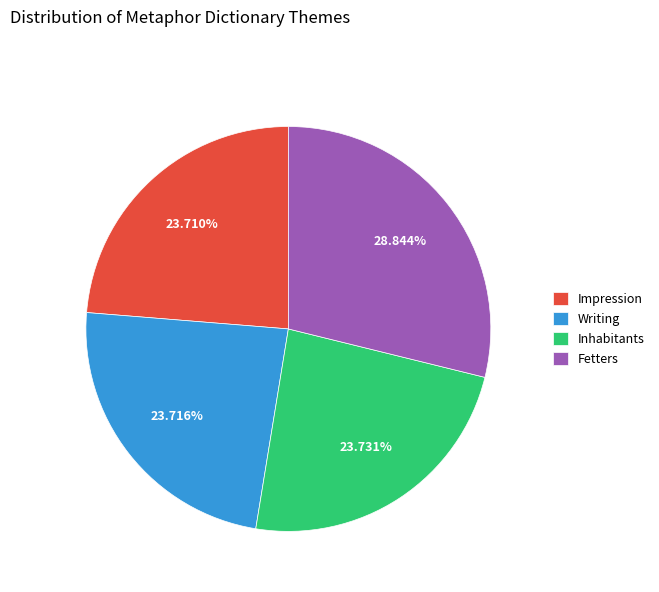

What percentage is the Fetters slice, to the nearest percent?

29%